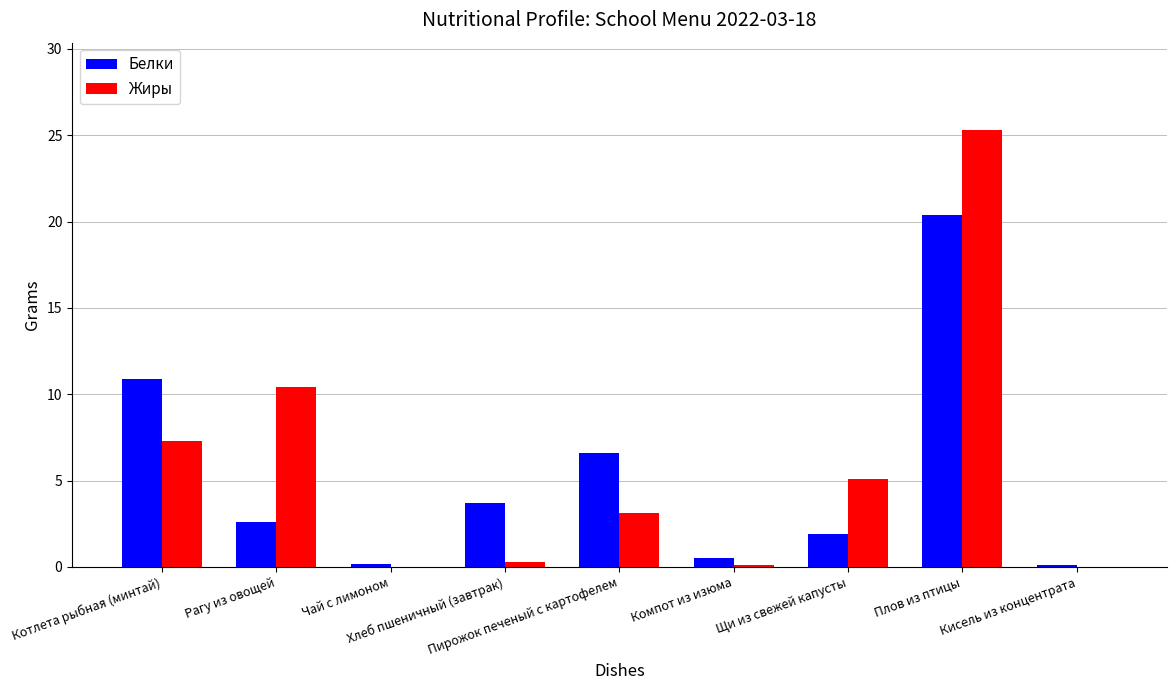

What is the maximum value for Белки?

20.4